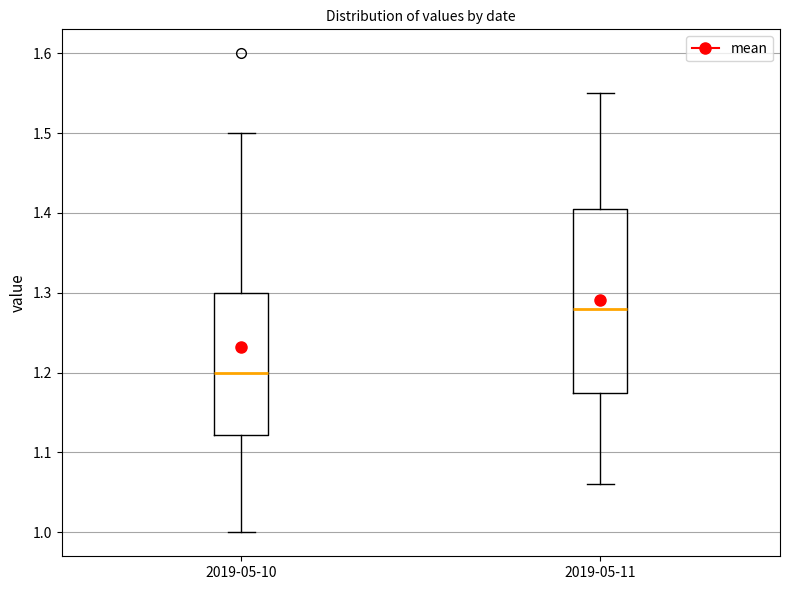

Which box has the lowest median line?

2019-05-10